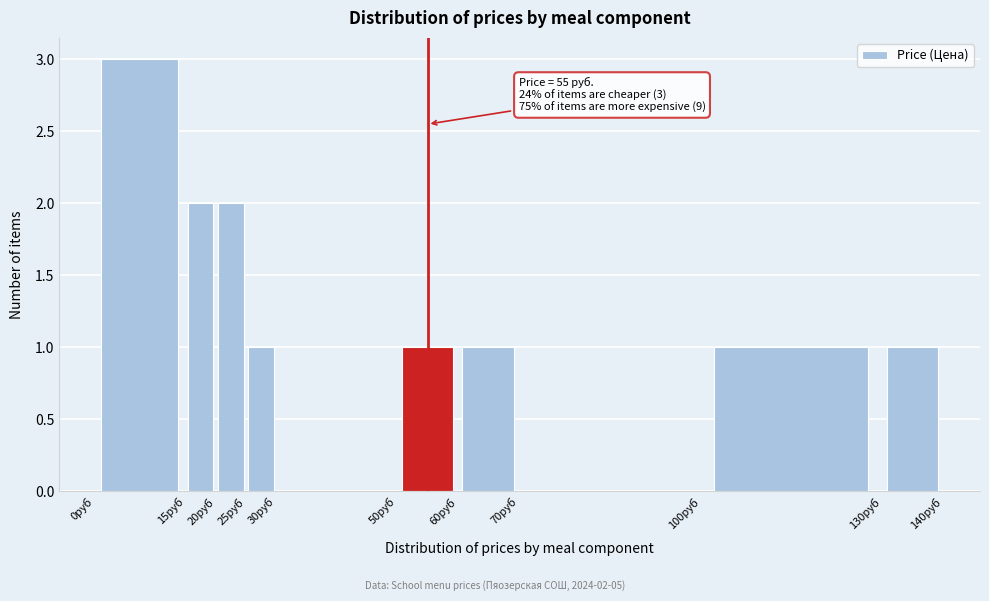

Which range on the x-axis has the tallest bar?

0 to 15